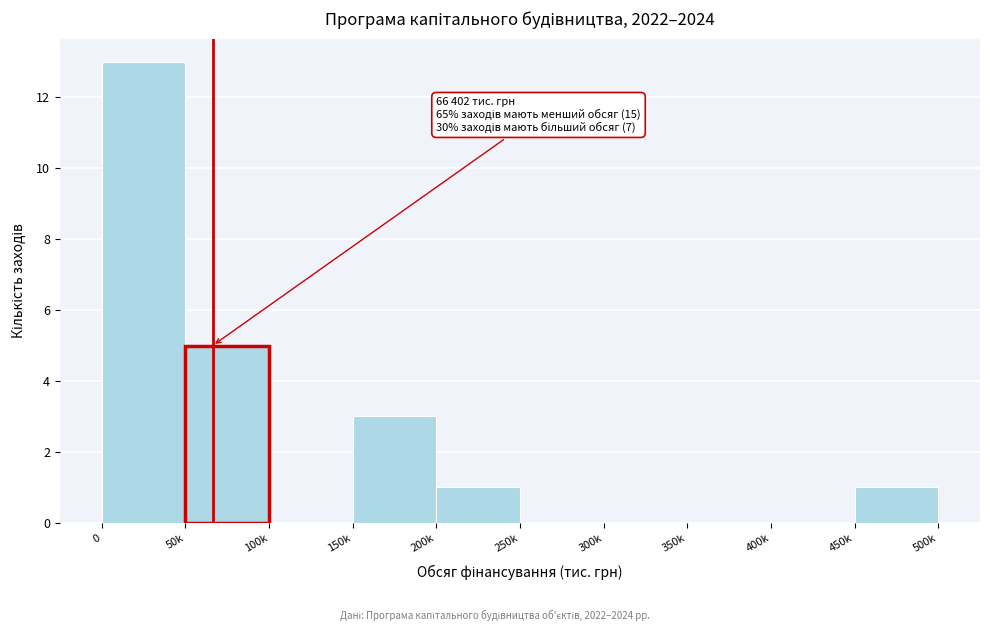

Reading left to right, transcribe all the data shown in this chart.

0=13	50k=5	100k=0	150k=3	200k=1	250k=0	300k=0	350k=0	400k=0	450k=1